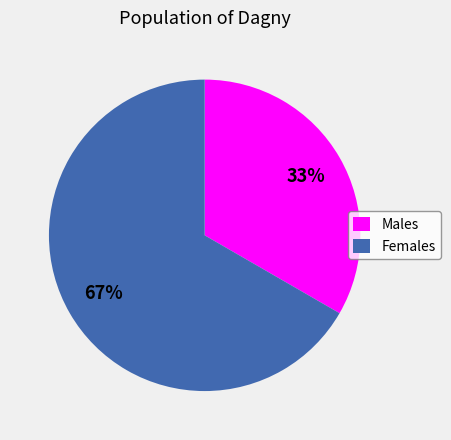

Rank the categories by value from highest to lowest.

Females, Males